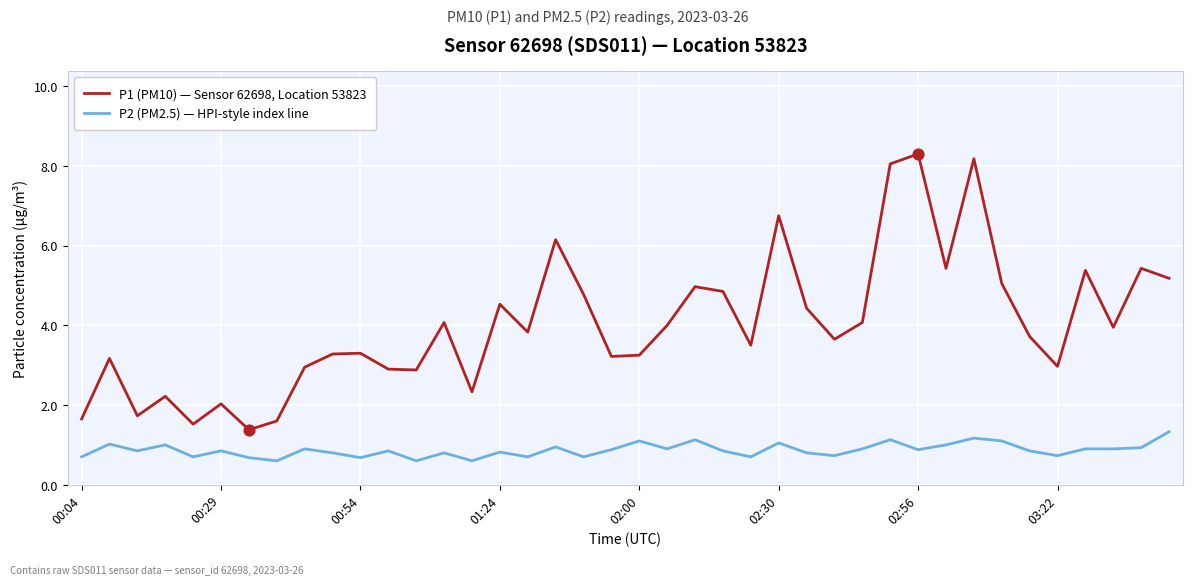

What are all the series names shown in the legend?

P1 (PM10) — Sensor 62698, Location 53823, P2 (PM2.5) — HPI-style index line